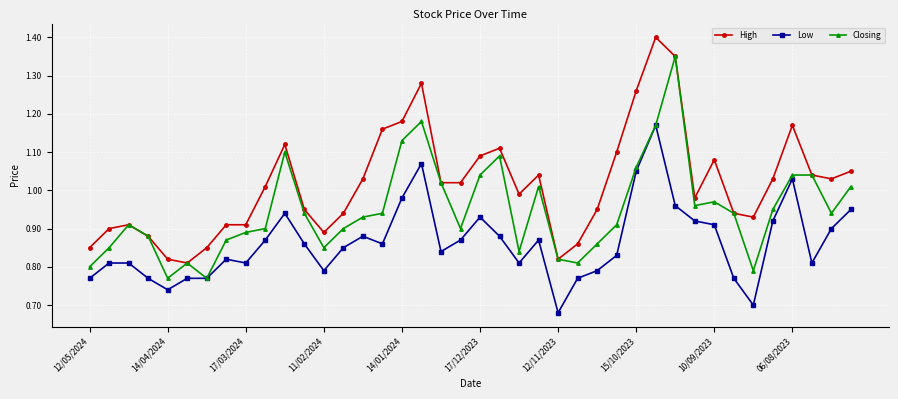

Which series has the largest range (max minus min)?

High